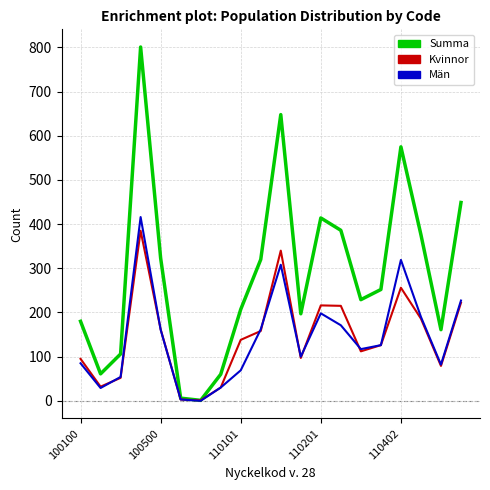

Which series has the widest spread of values?

Summa